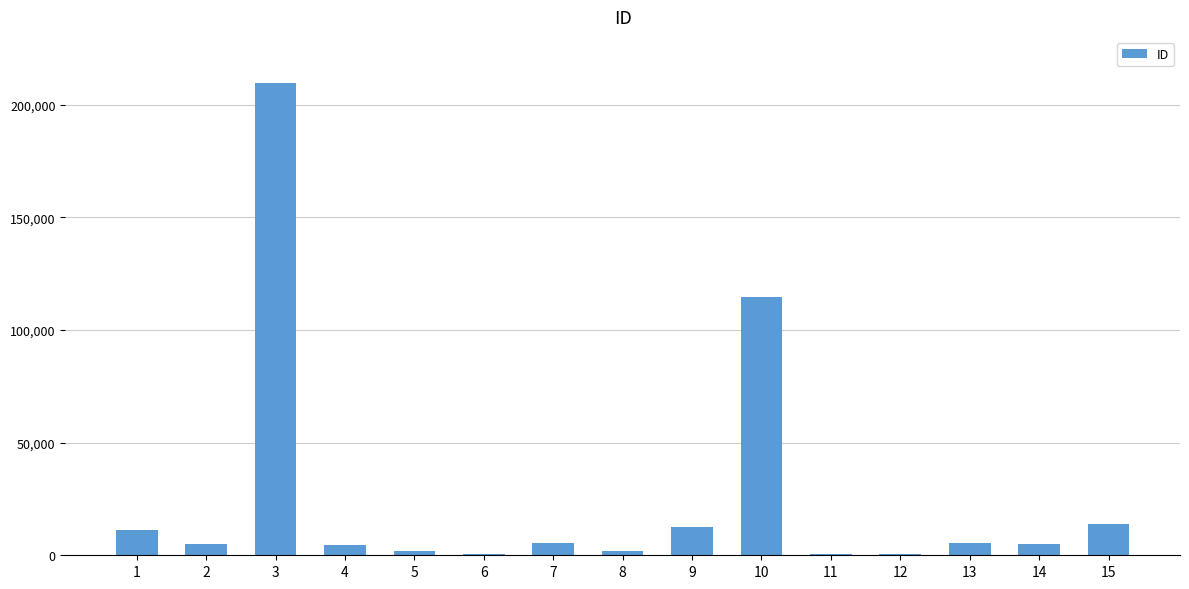

What is the maximum value shown in the chart?

209373